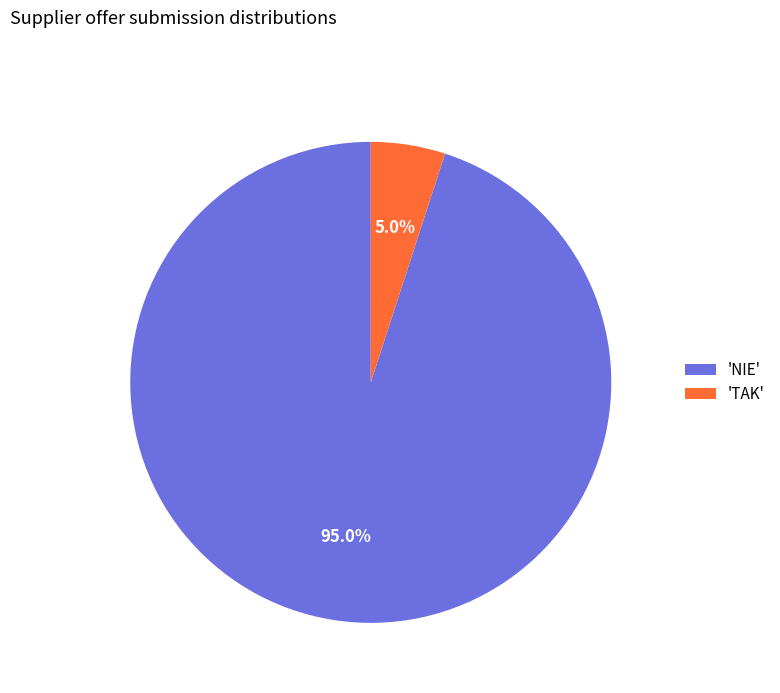

Which has a higher value, 'NIE' or 'TAK'?

'NIE'